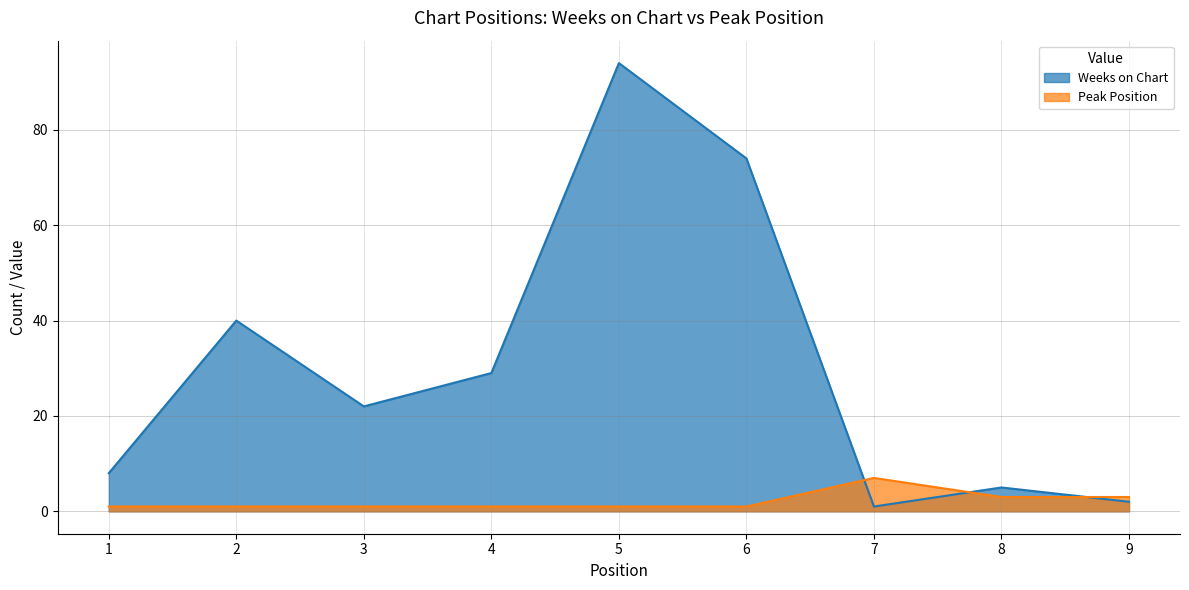

List the series in order of their peak value, highest first.

Weeks on Chart, Peak Position